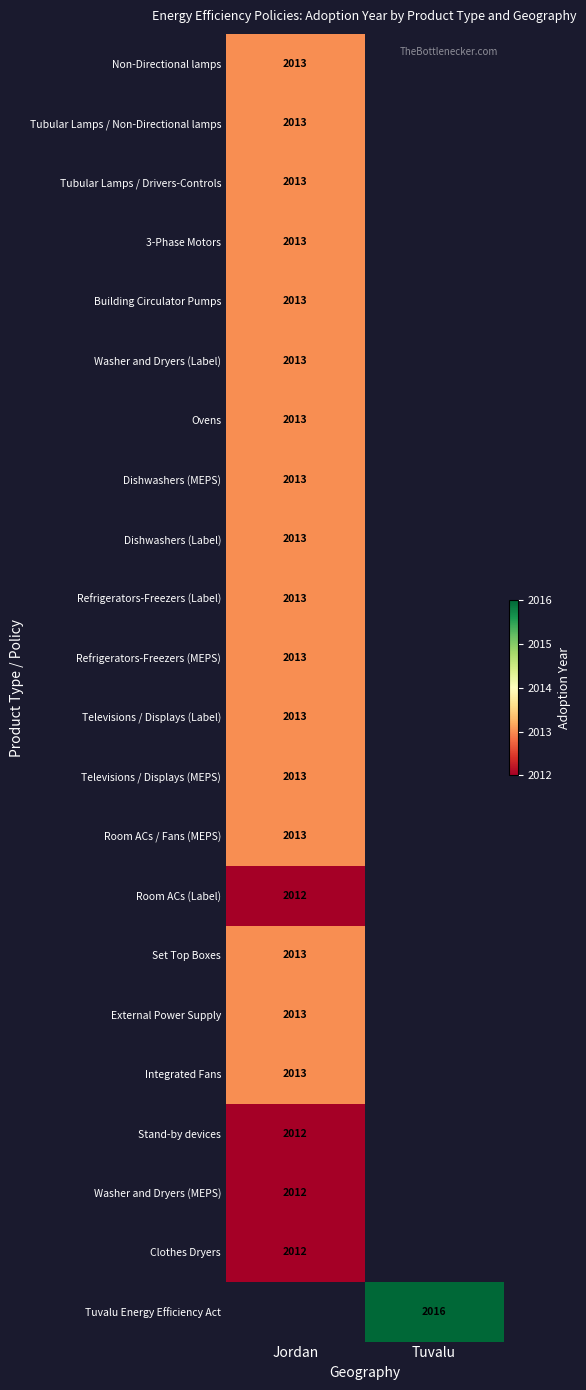

At how many categories does at least one series exceed 2012?

2